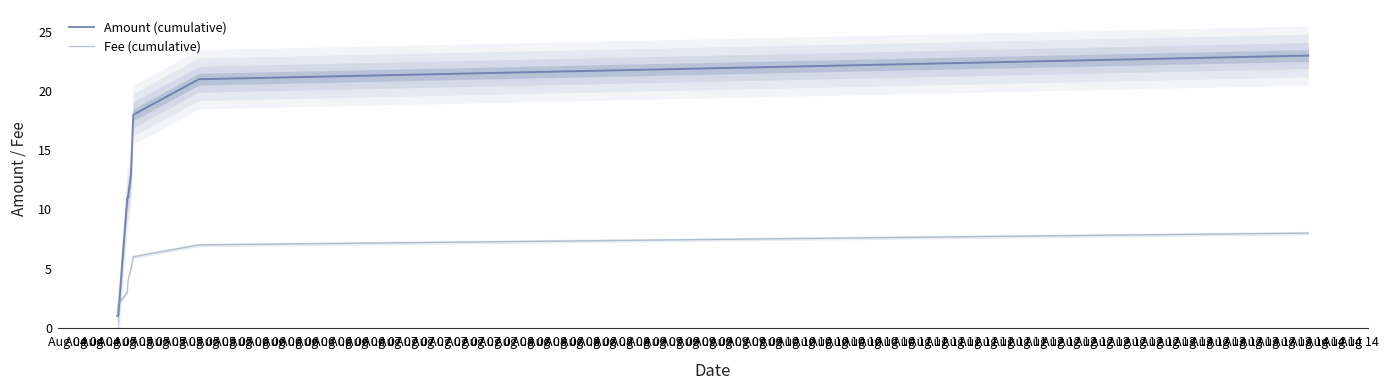

Does the chart display data point markers on the line(s)?

No